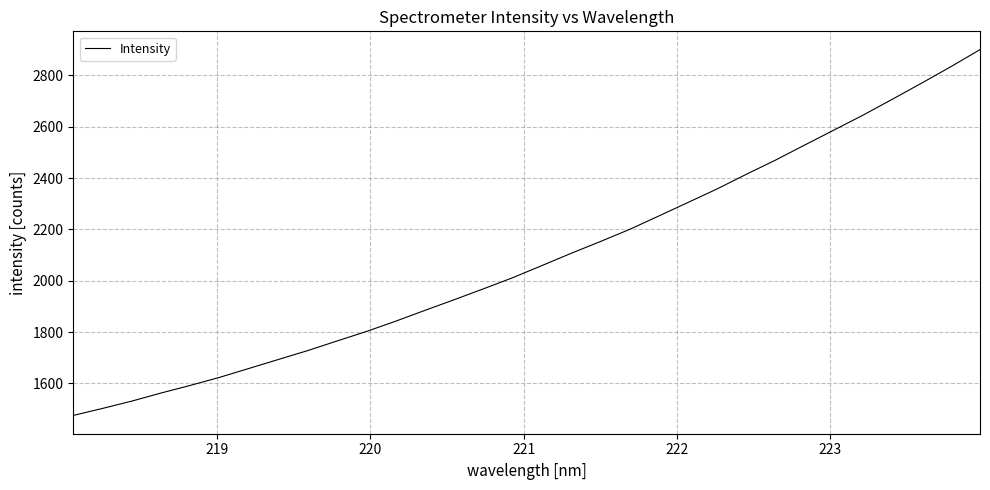

What is the maximum value shown in the chart?

2900.4